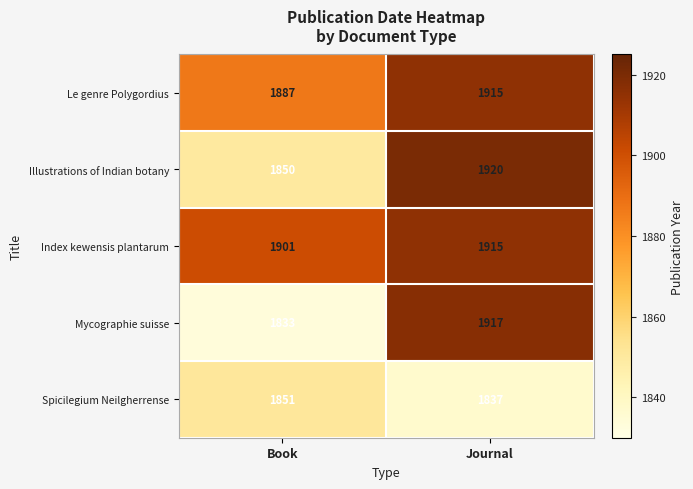

Rank the categories by Le genre Polygordius value from highest to lowest.

Journal, Book